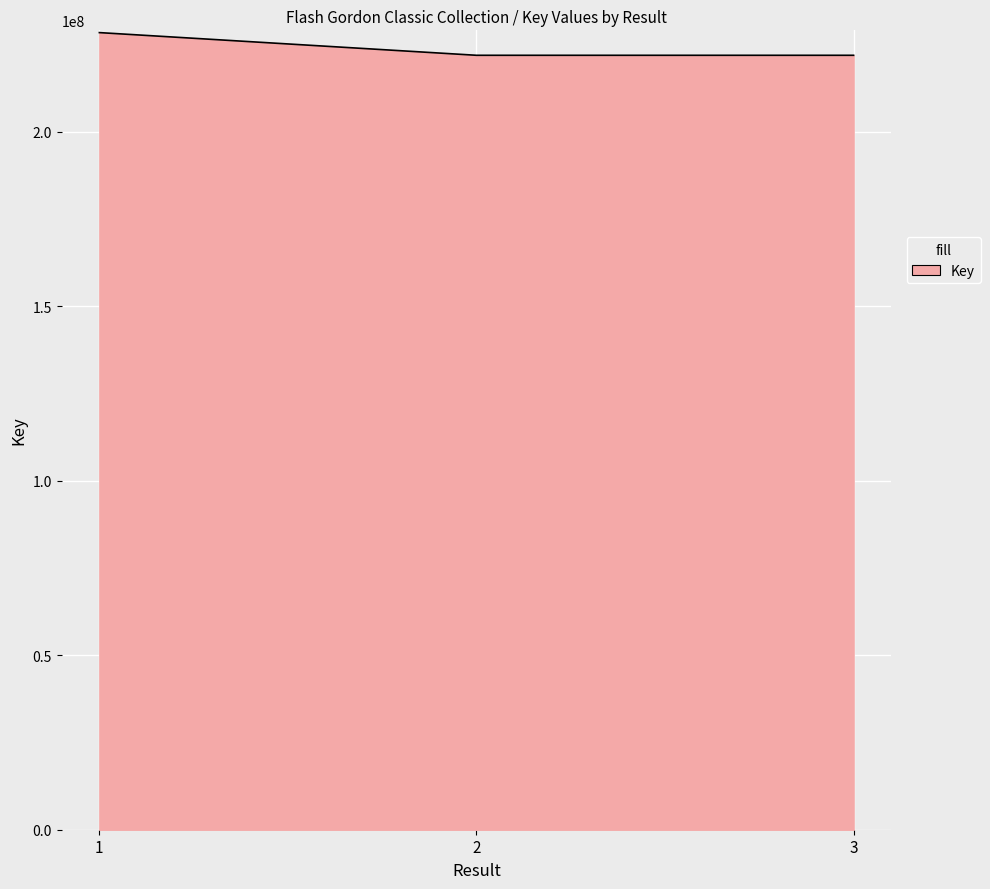

Approximately how many times larger is the value at 3 compared to 2?

1.0